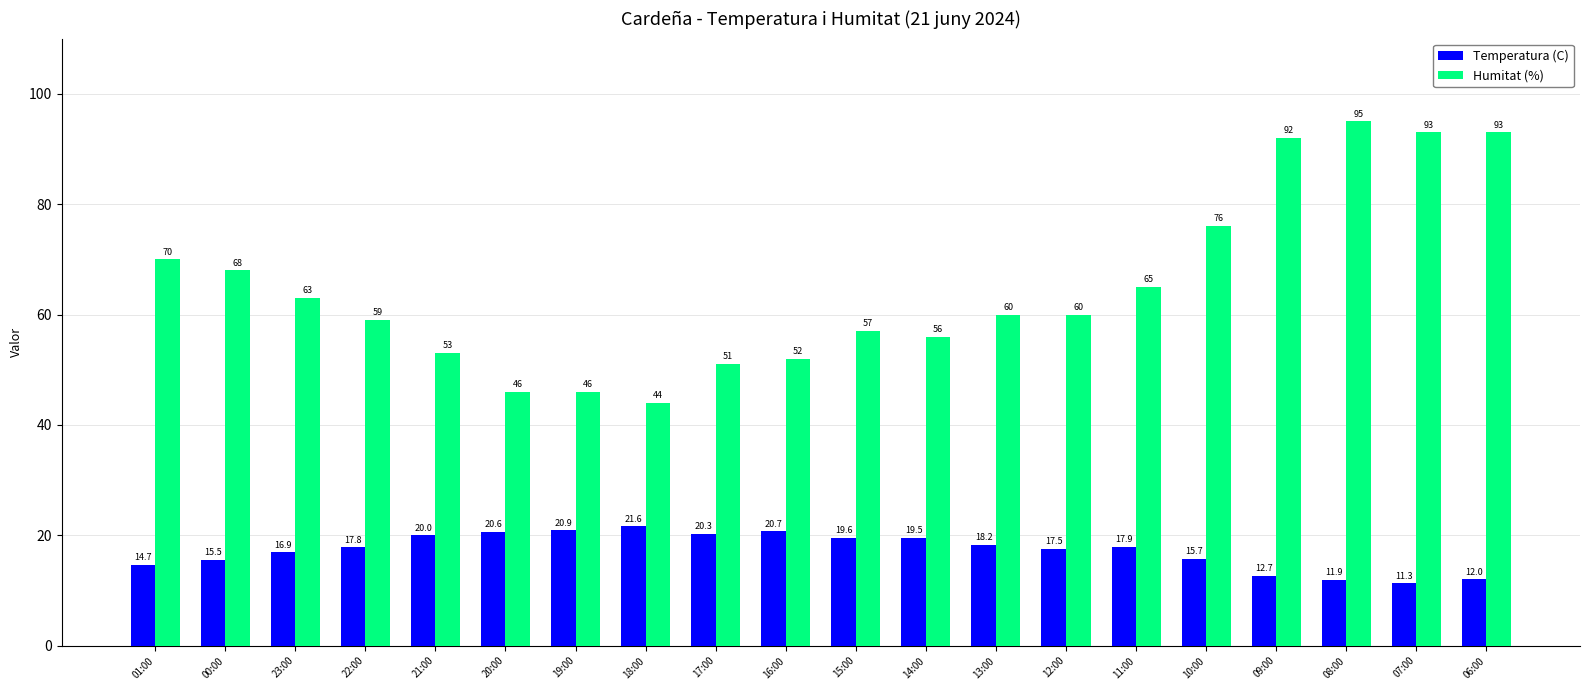

Is it true that Temperatura (C) equals 29.8 at 23:00?

False